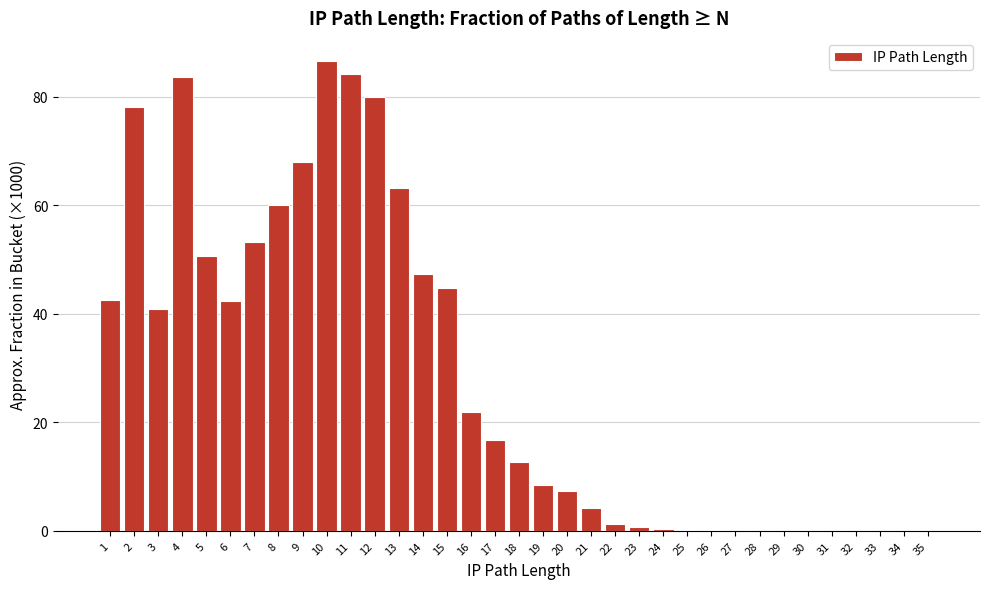

What is the sum of all values?

1000.0